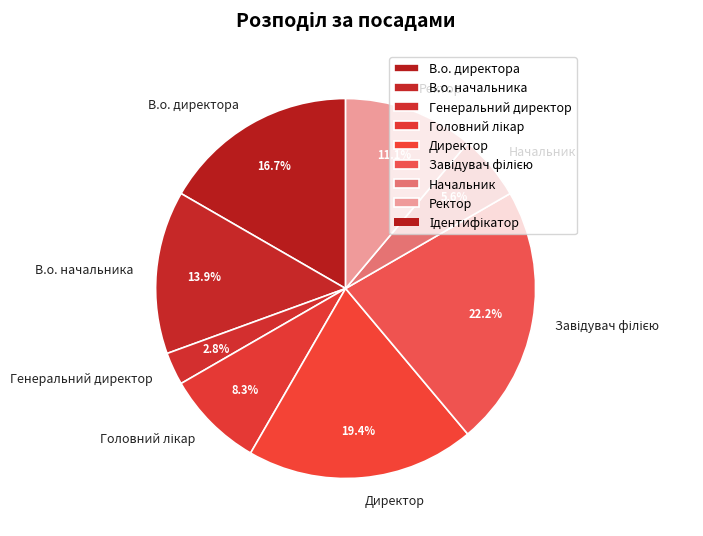

To the nearest percent, what is the difference between the largest and smallest slice percentages?

19%